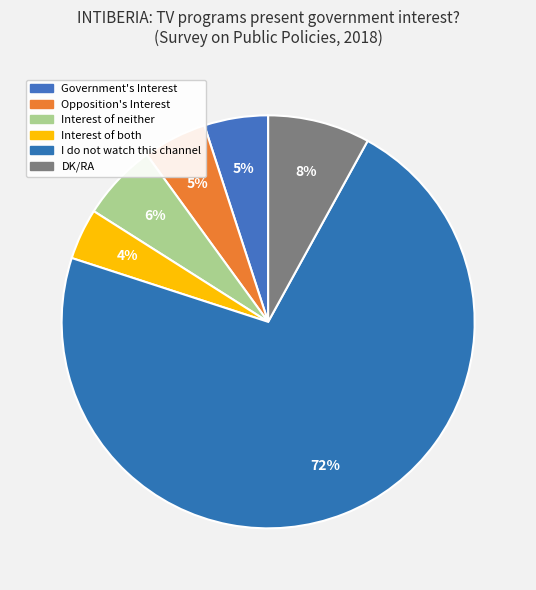

Combined, what portion of the pie is I do not watch this channel and Interest of both?

76.0%